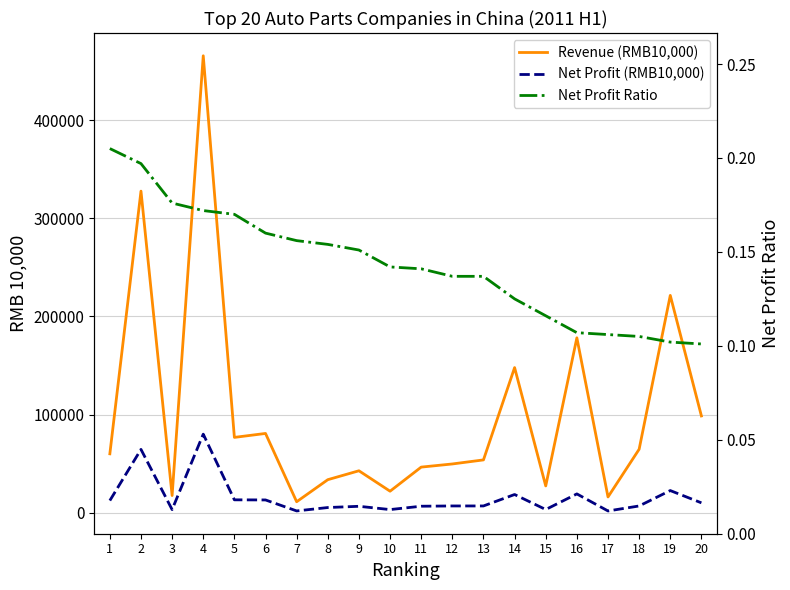

Rank the series at 10 from highest to lowest value.

Revenue (RMB10,000), Net Profit (RMB10,000), Net Profit Ratio